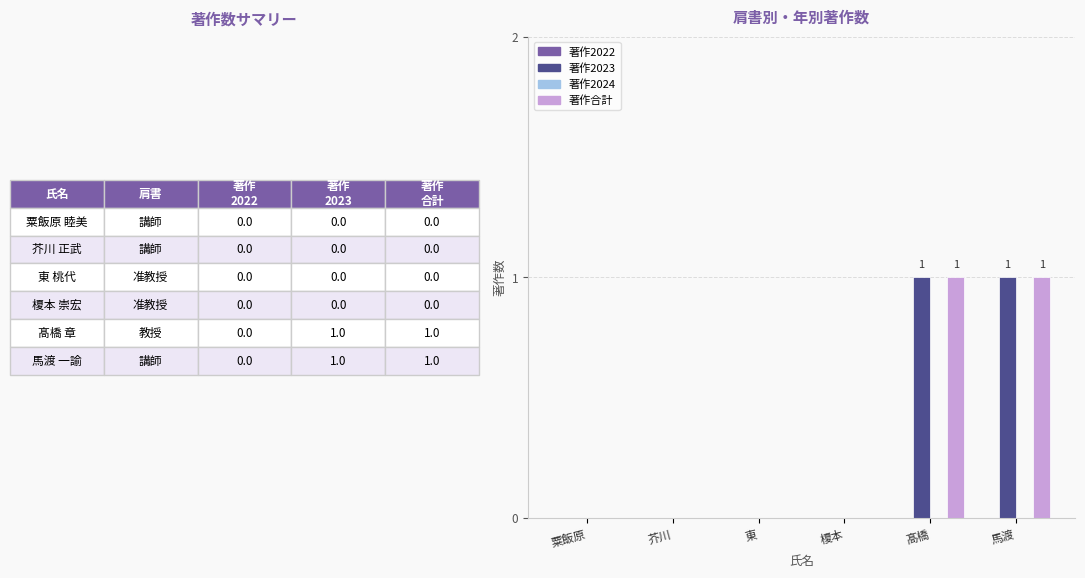

Is it true that 著作合計 equals -1 at 芥川?

False